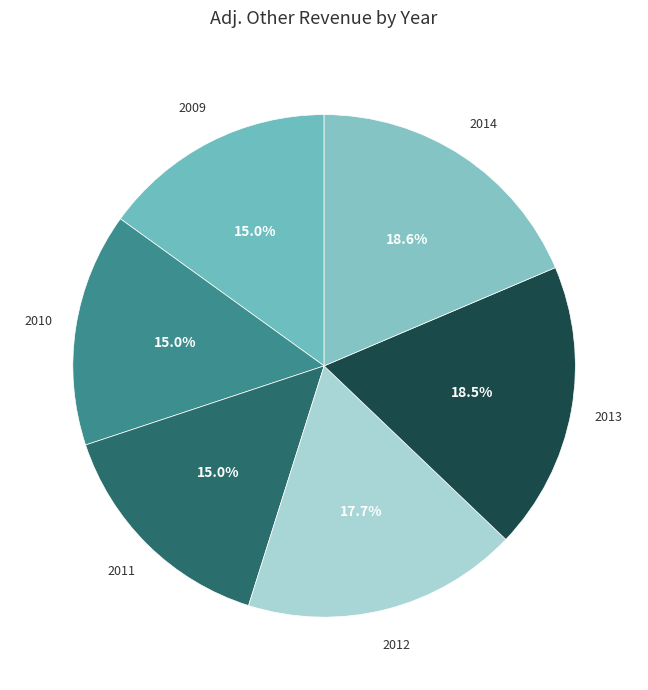

To the nearest percent, what is the average slice percentage?

17%